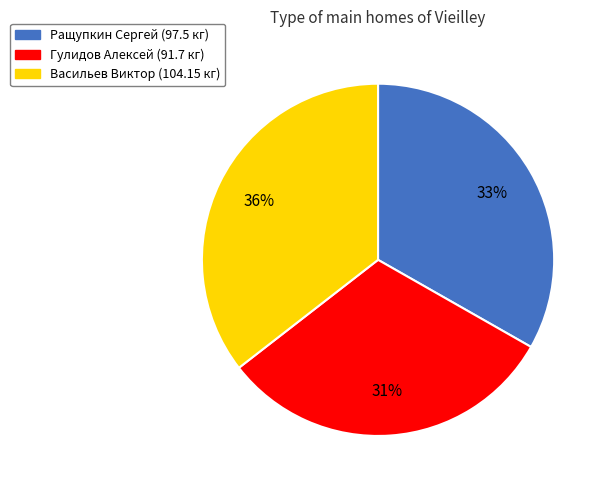

Combined, do Васильев Виктор and Ращупкин Сергей account for over 50%?

Yes